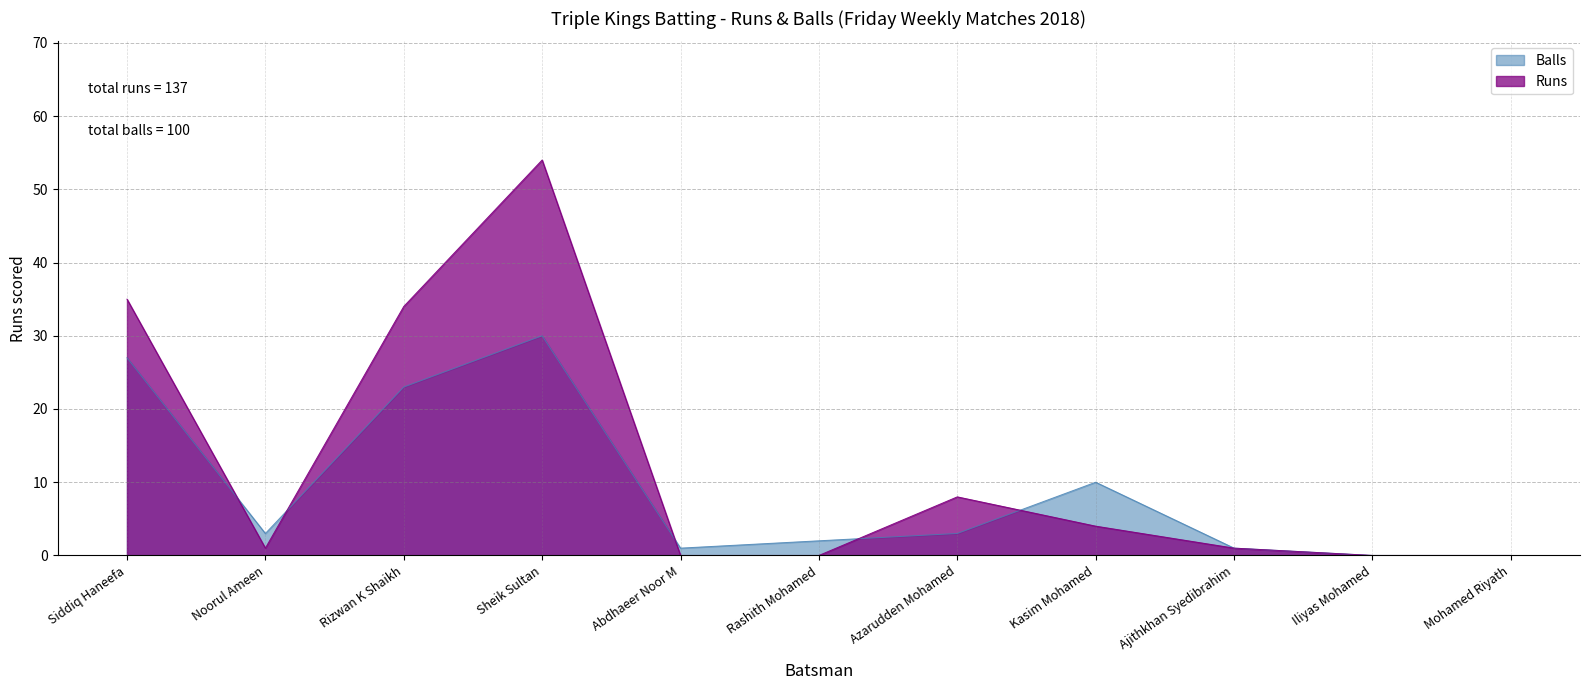

The value of Balls at Rashith Mohamed is 1. True or false?

False